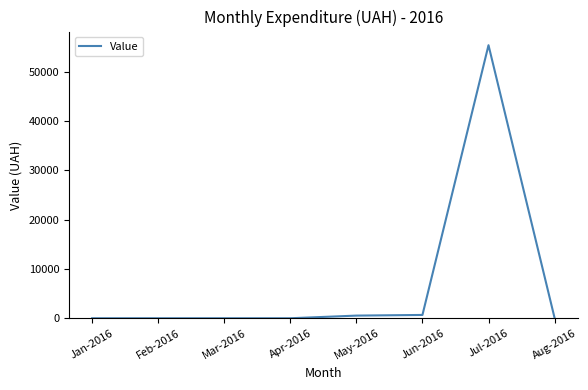

What position from the left is Feb-2016?

2